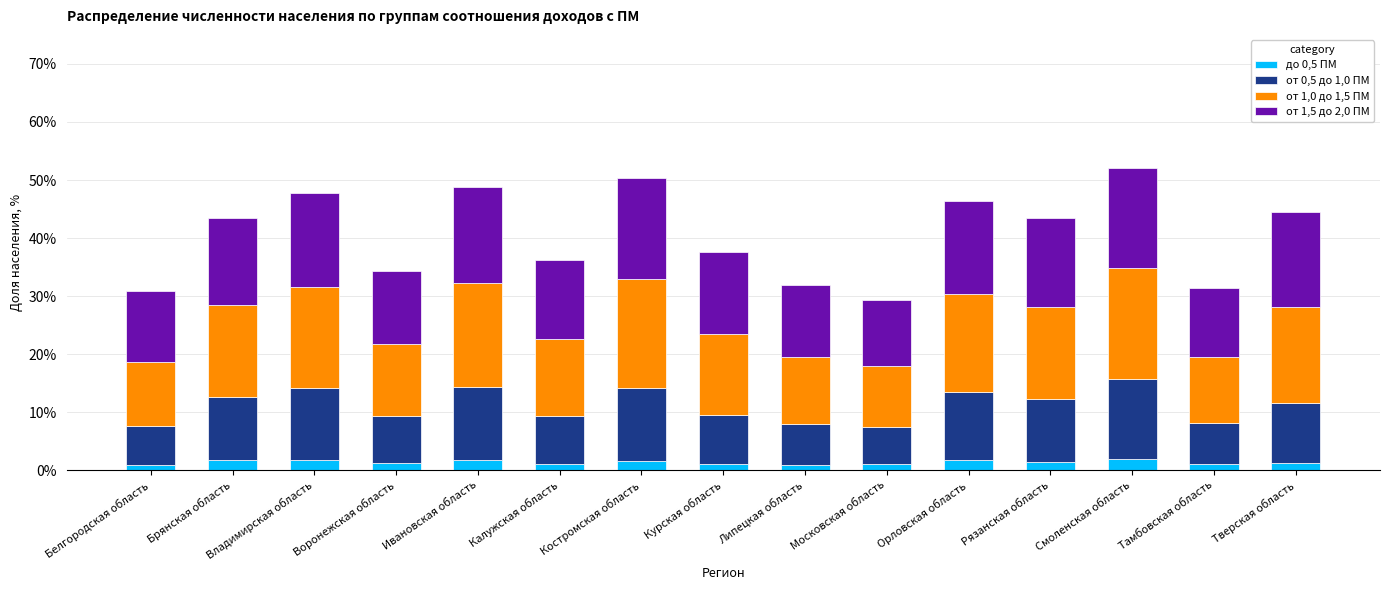

What is the value of the до 0,5 ПМ bar at the 3rd from the left?

1.8